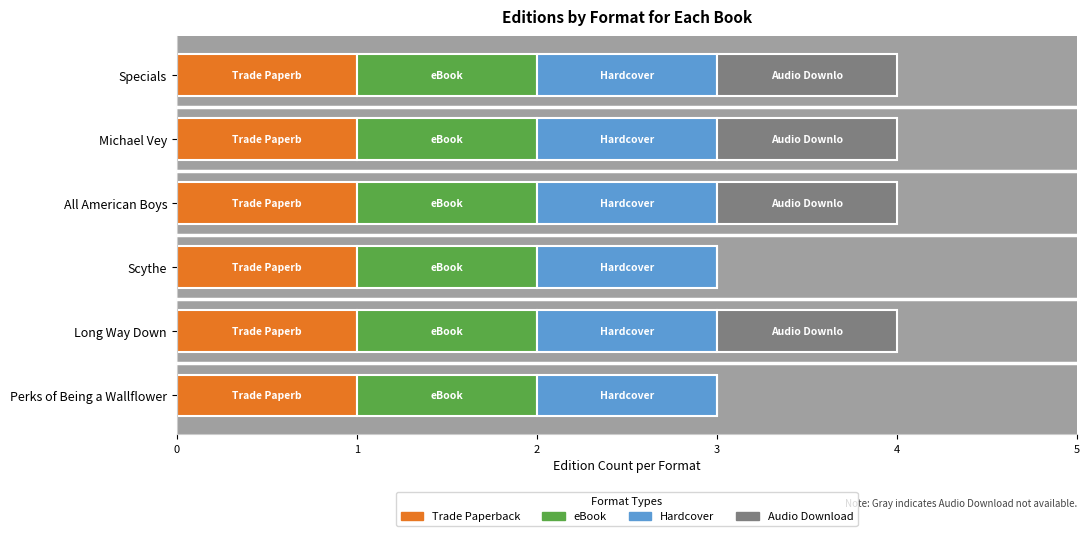

The value of Trade Paperback at Scythe is 1. True or false?

True